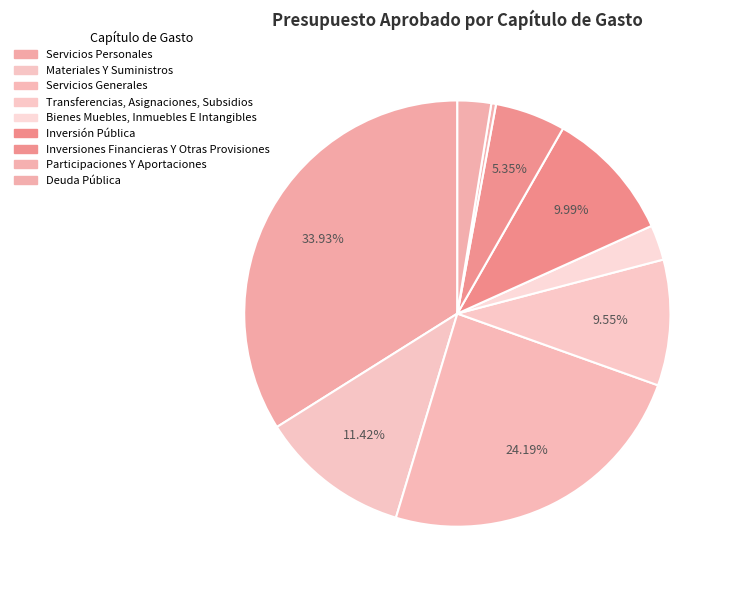

How many slices are in this pie chart?

9